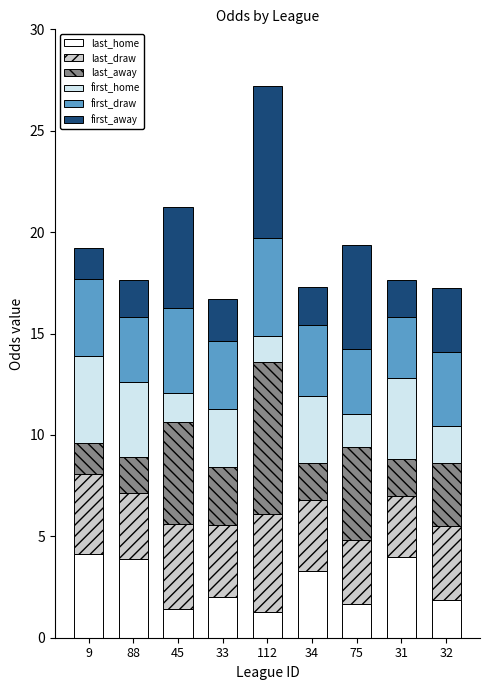

What is the maximum value for last_home?

4.2